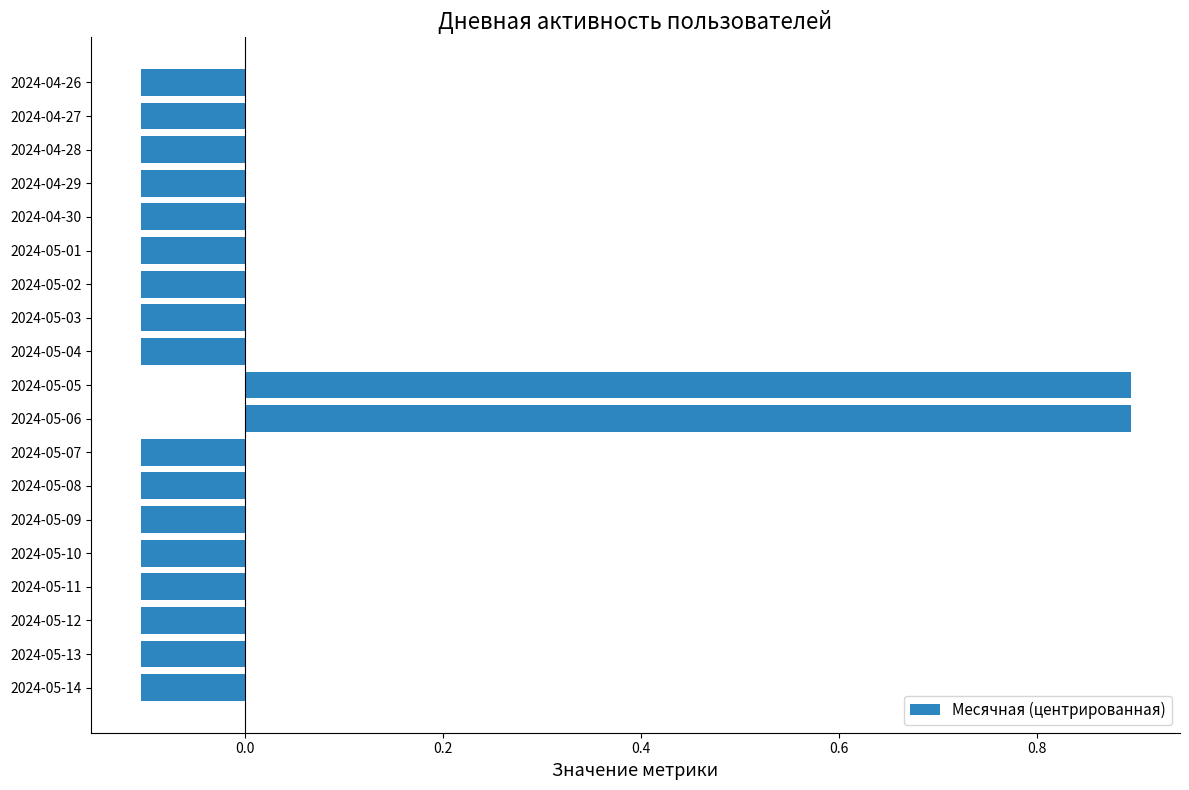

What is the difference between the maximum and minimum values?

1.0